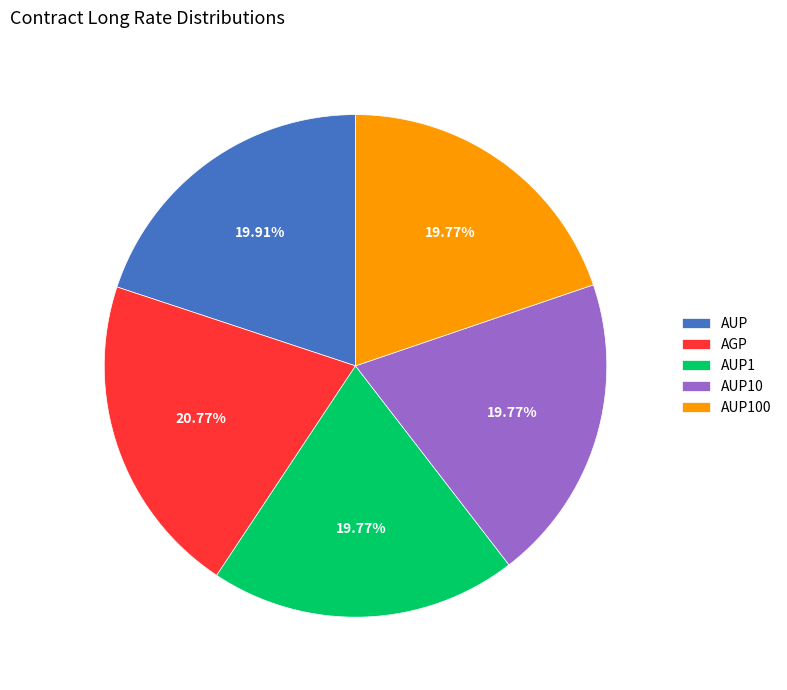

What percentage do AUP10 and AUP100 together represent?

39.5%